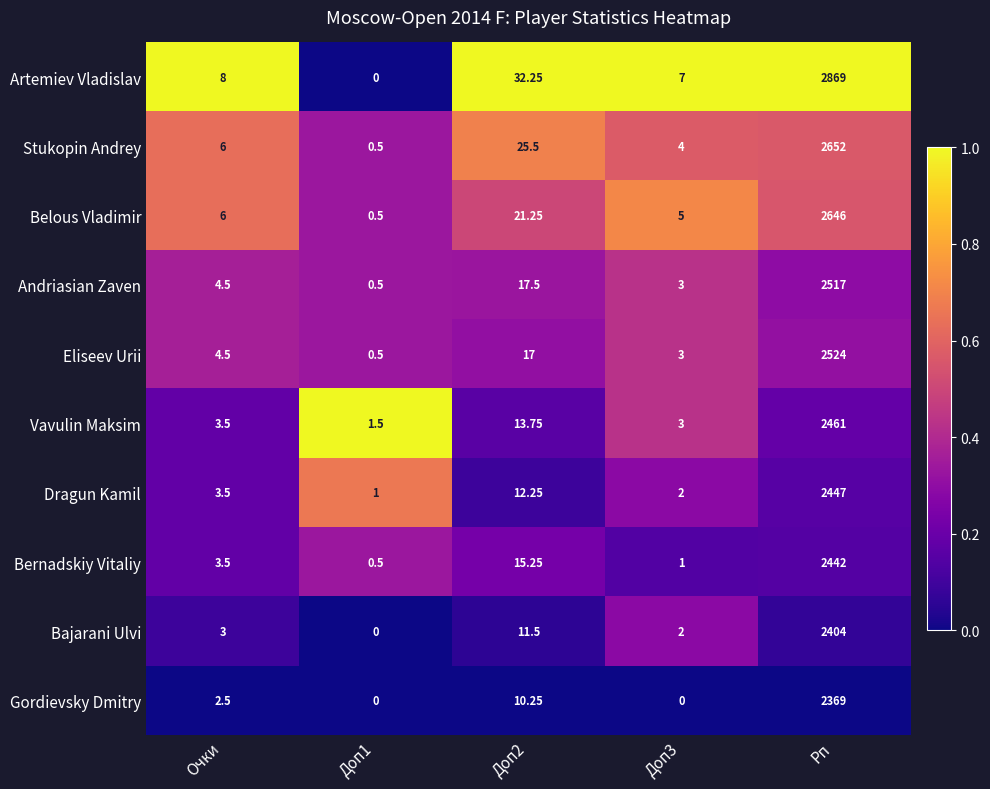

Rank the series by their maximum value, from highest to lowest.

Artemiev Vladislav, Stukopin Andrey, Belous Vladimir, Eliseev Urii, Andriasian Zaven, Vavulin Maksim, Dragun Kamil, Bernadskiy Vitaliy, Bajarani Ulvi, Gordievsky Dmitry